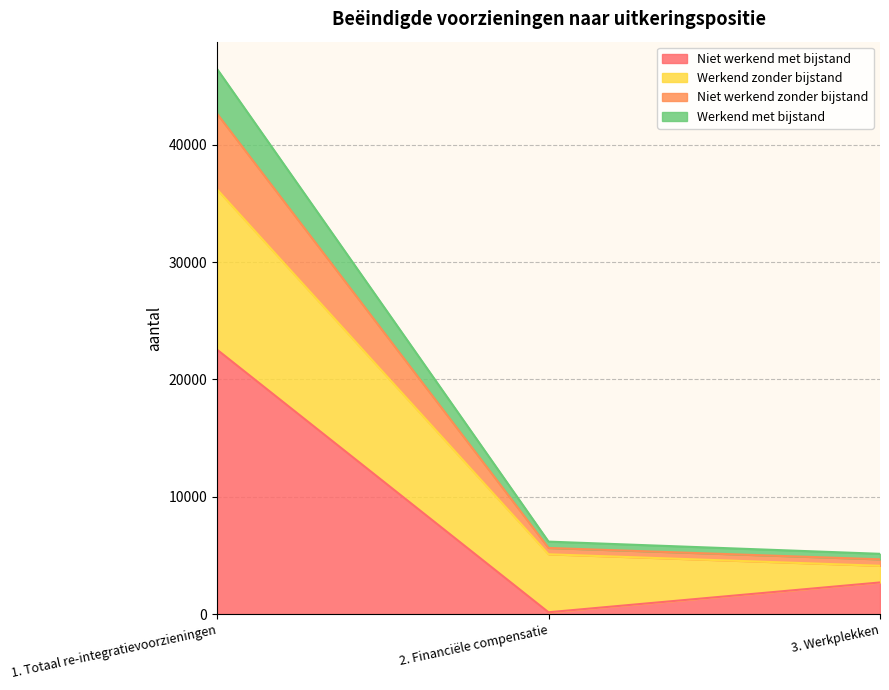

Reading left to right, what are the values for Niet werkend met bijstand?

1. Totaal re-integratievoorzieningen=22540	2. Financiële compensatie=160	3. Werkplekken=2700